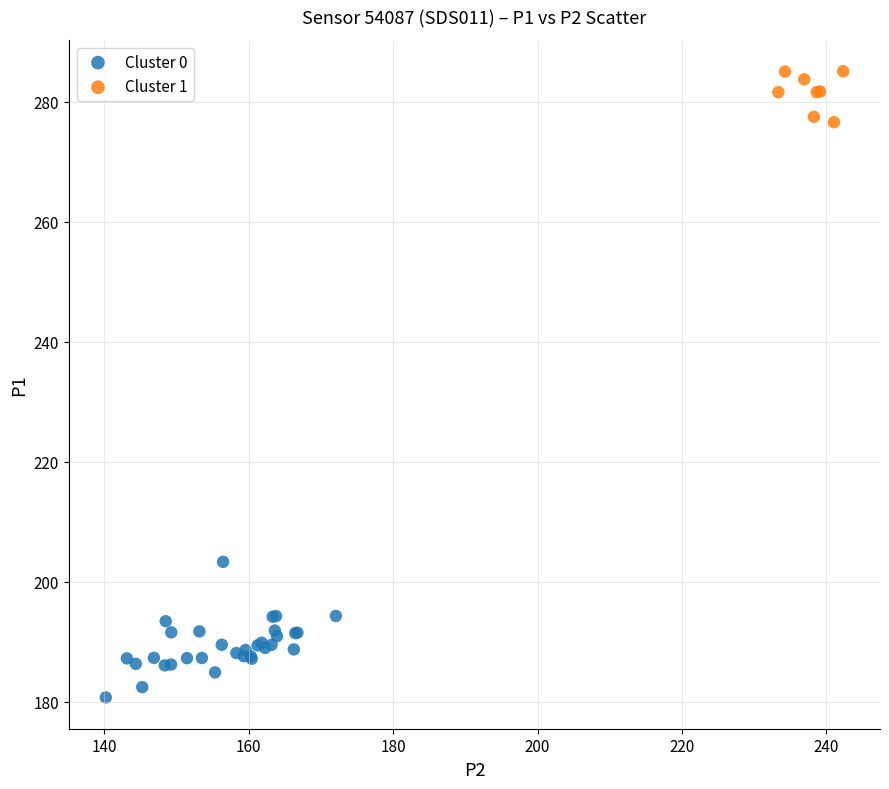

Which series has the largest Y range (max minus min)?

Cluster 0